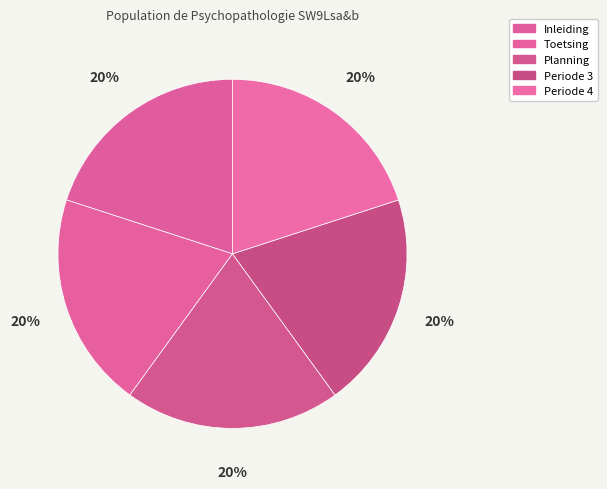

What percentage is the Toetsing slice, to the nearest percent?

20%